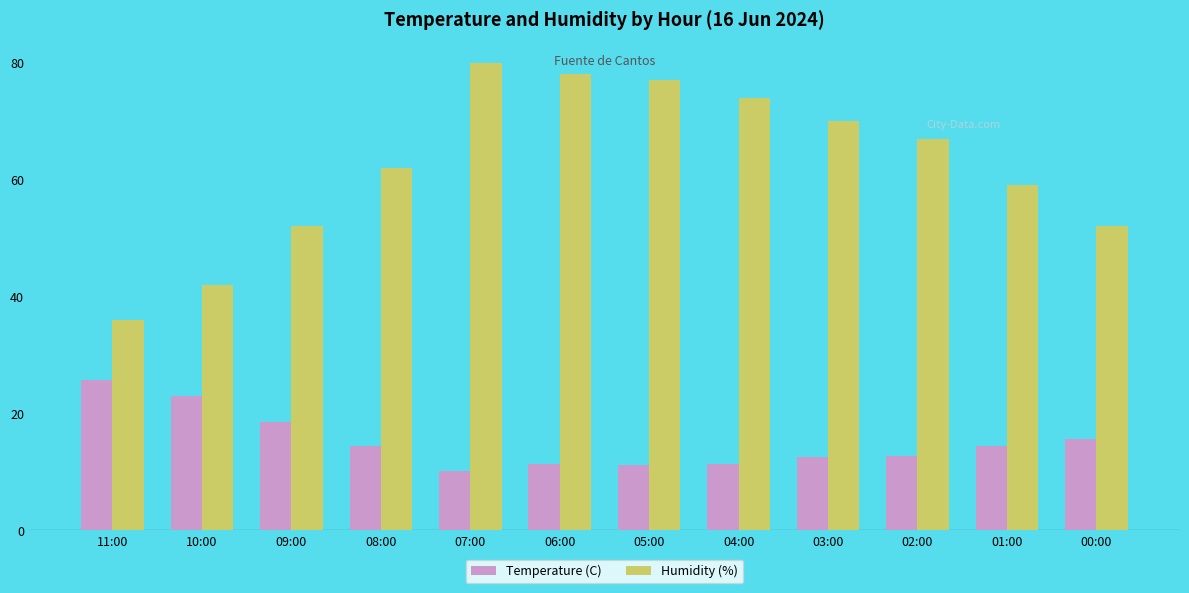

What is the difference between the maximum and minimum values in the Humidity (%) series?

44.0